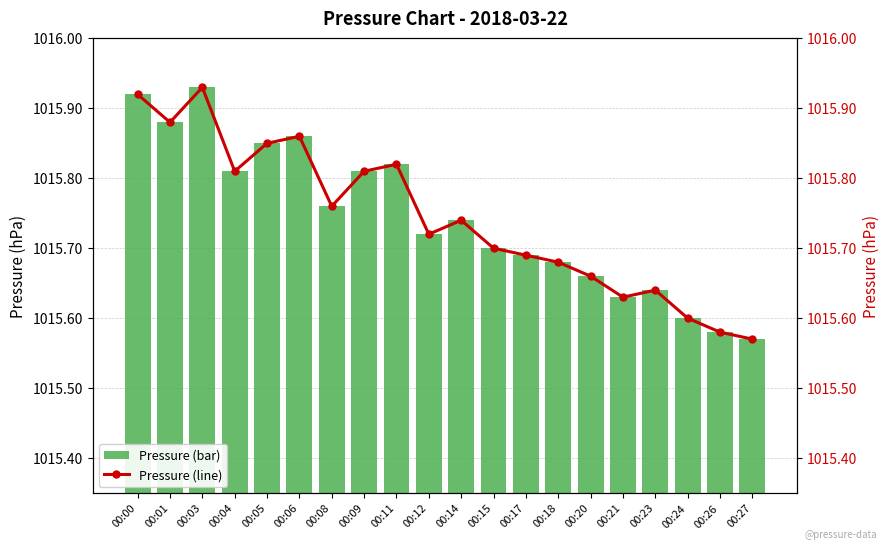

What is the minimum value for trend?

1015.6